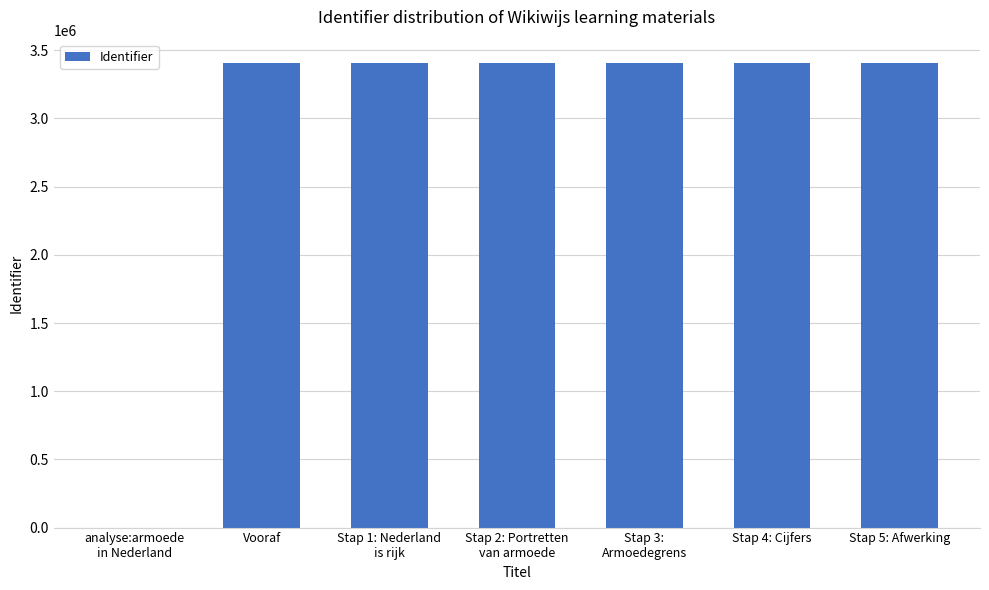

What is the approximate value at Stap 5: Afwerking, to the nearest 100?

3407400